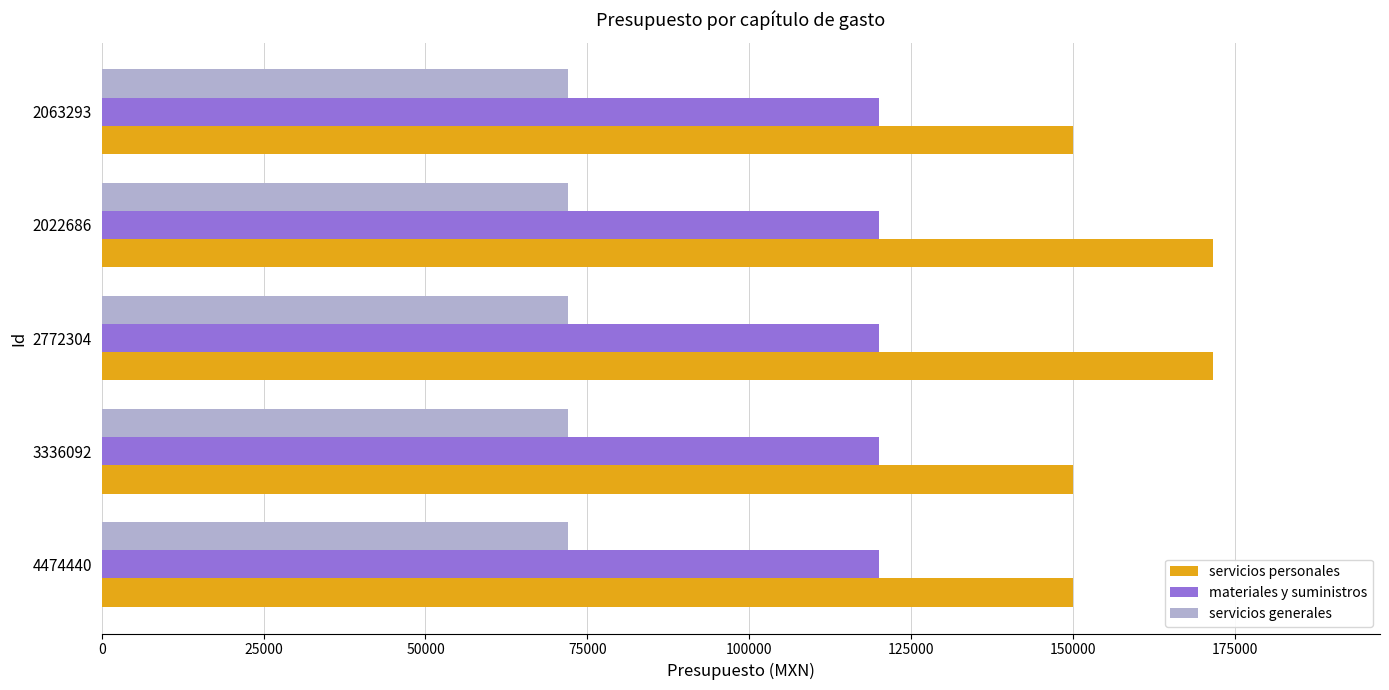

Which series has the widest spread of values?

servicios personales